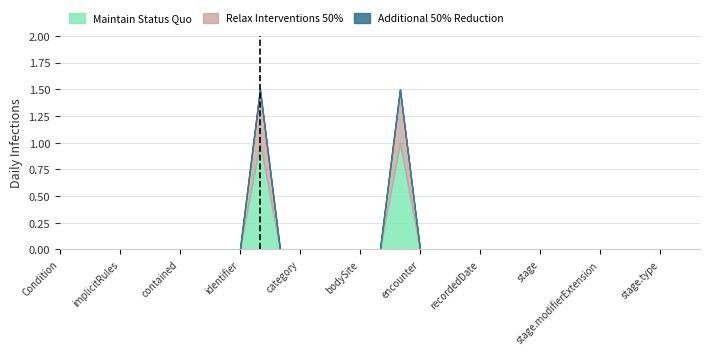

Is it true that Maintain Status Quo equals 1 at Condition.implicitRules?

False